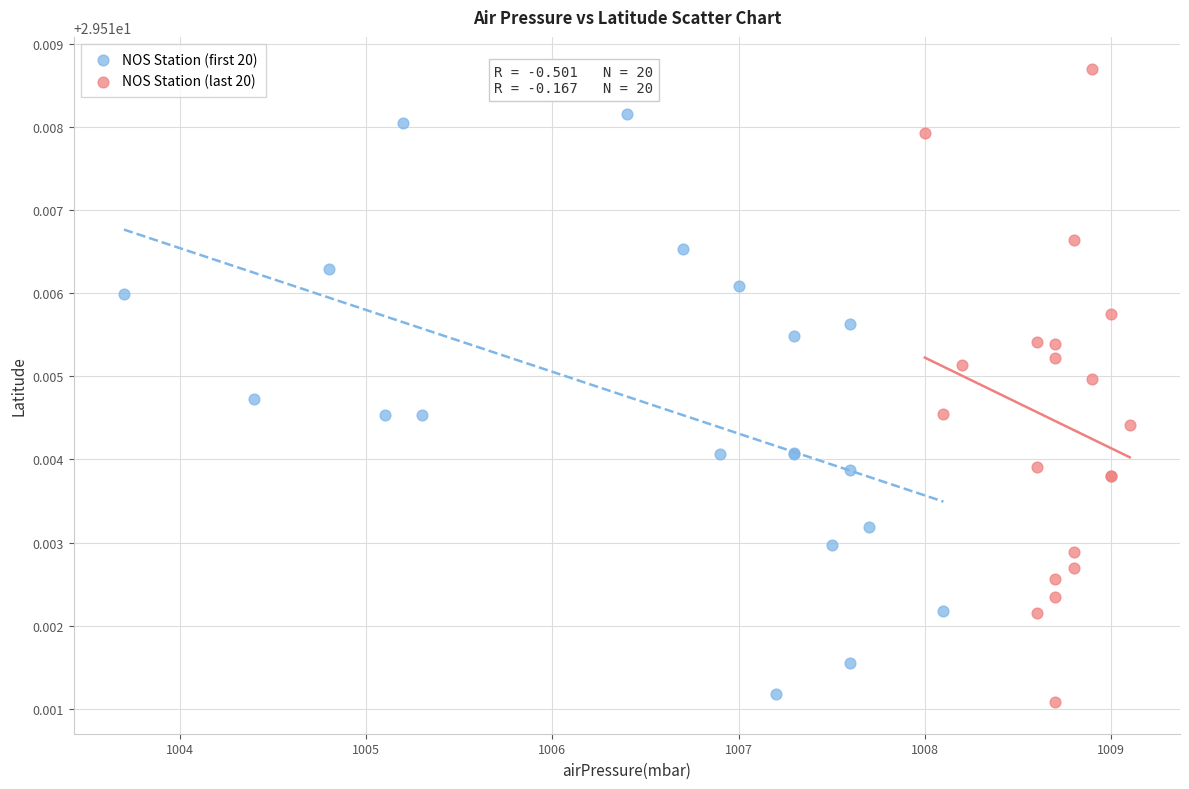

Which series contains the lowest Y value?

NOS Station (last 20)